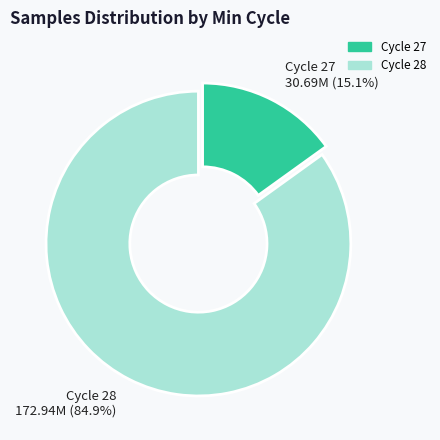

How many segments does this pie chart have?

2